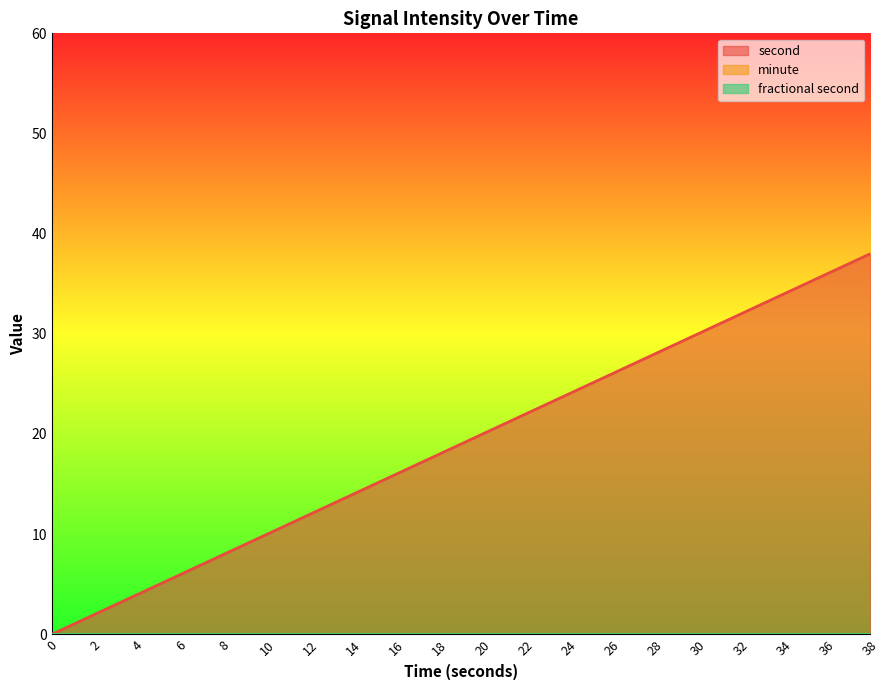

The second series shows 10 at 10. True or false?

True